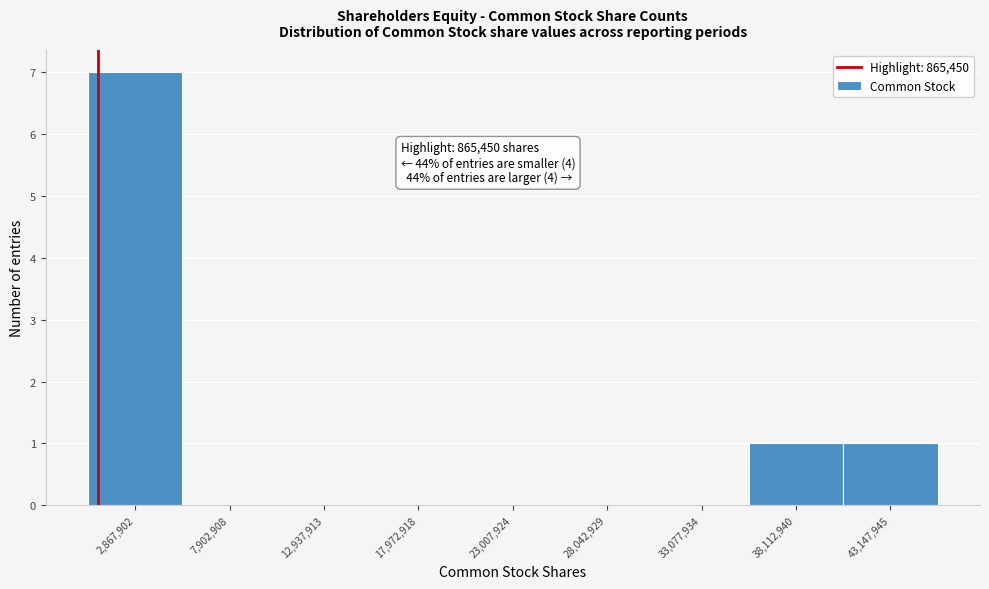

Which range on the x-axis has the tallest bar?

0 to 5000000